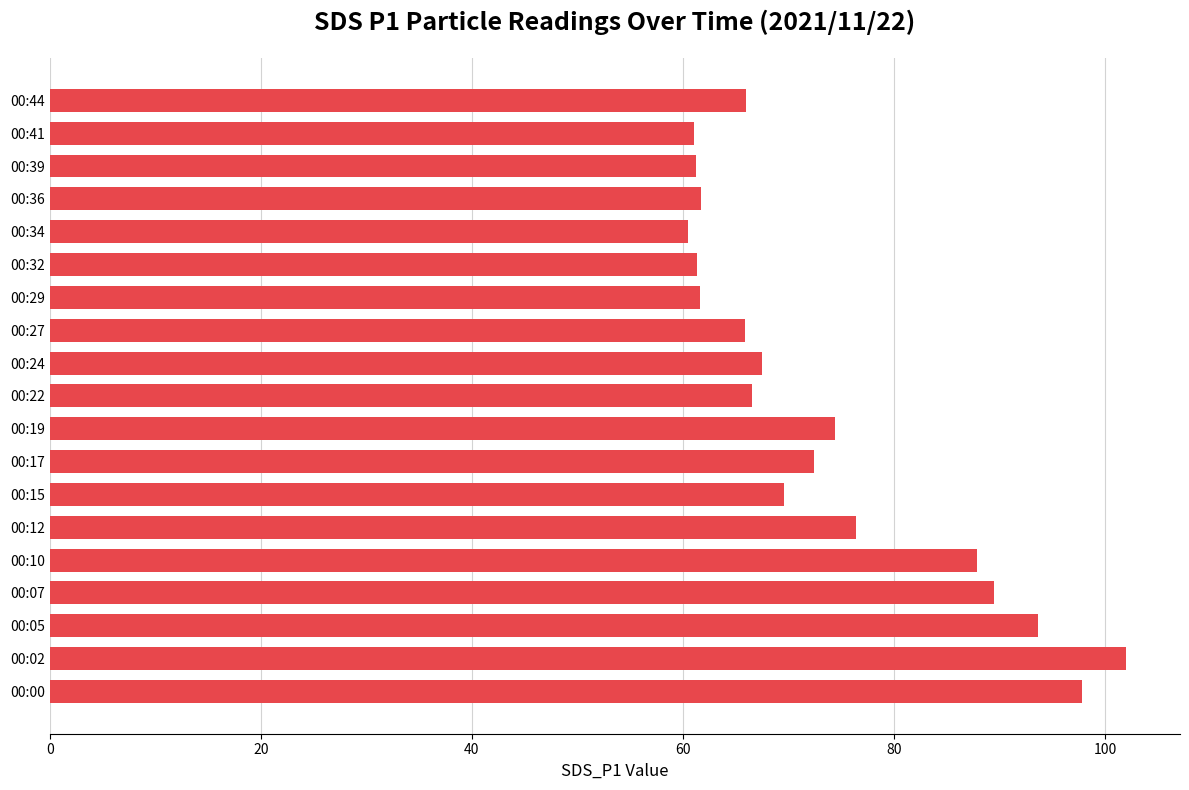

Which label corresponds to the largest value in the chart?

00:02